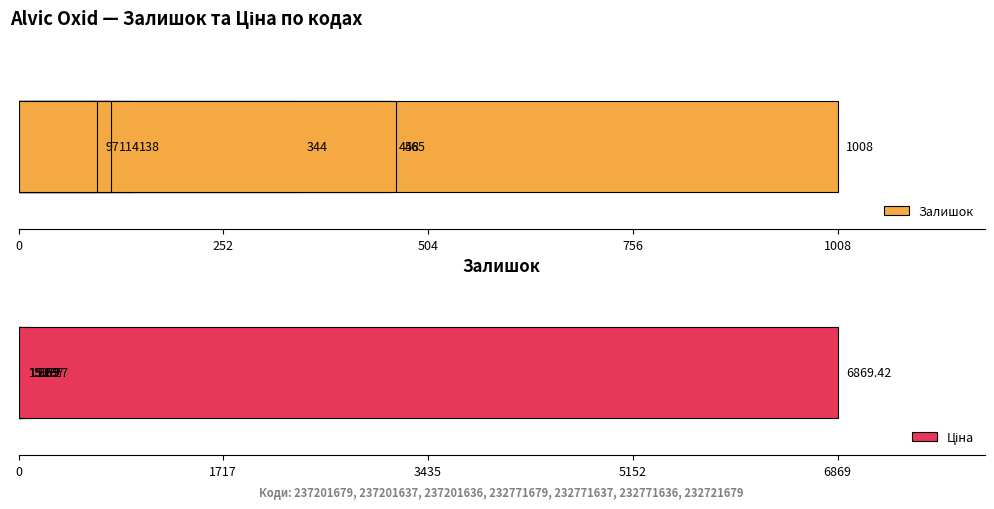

What is the lowest value of the Ціна series?

15.6